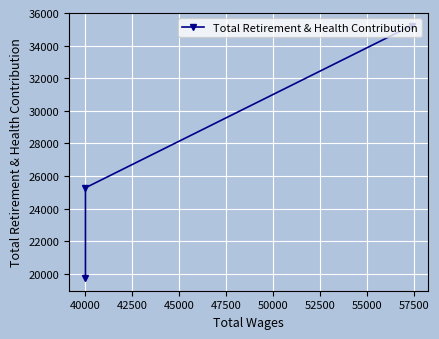

The value at 37500 is 60514. True or false?

False